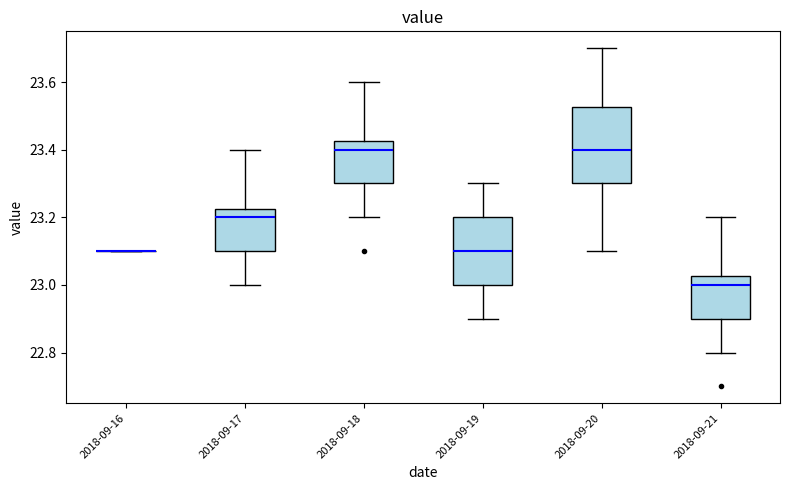

Reading left to right, read every box against the y-axis: the position of its median line, the range the box covers, and the ends of its whiskers. The values are not printed on the chart, so give them approximately, as read against the axis.

2018-09-16: box collapsed to a line at 23.10, whiskers 23.10 to 23.10
2018-09-17: median 23.20, box 23.10 to 23.22, whiskers 23.00 to 23.40
2018-09-18: median 23.40, box 23.30 to 23.42, whiskers 23.20 to 23.60
2018-09-19: median 23.10, box 23.00 to 23.20, whiskers 22.90 to 23.30
2018-09-20: median 23.40, box 23.30 to 23.52, whiskers 23.10 to 23.70
2018-09-21: median 23.00, box 22.90 to 23.02, whiskers 22.80 to 23.20